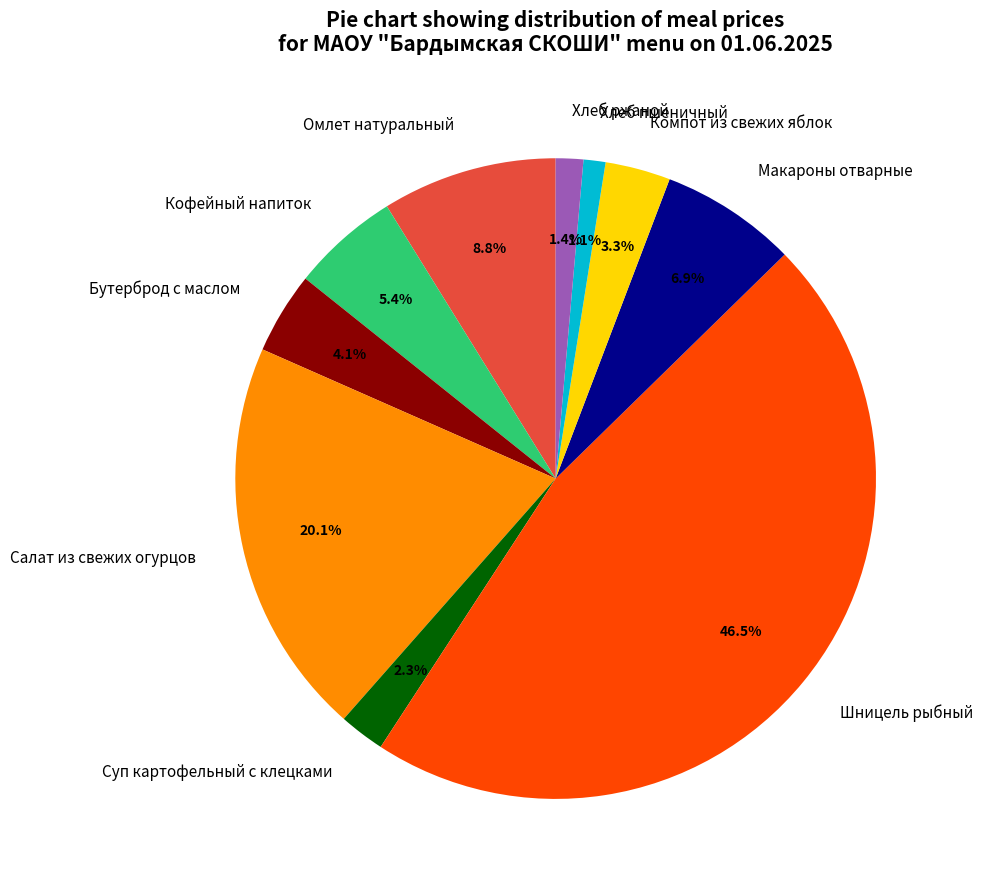

Count the number of slices in the pie.

10